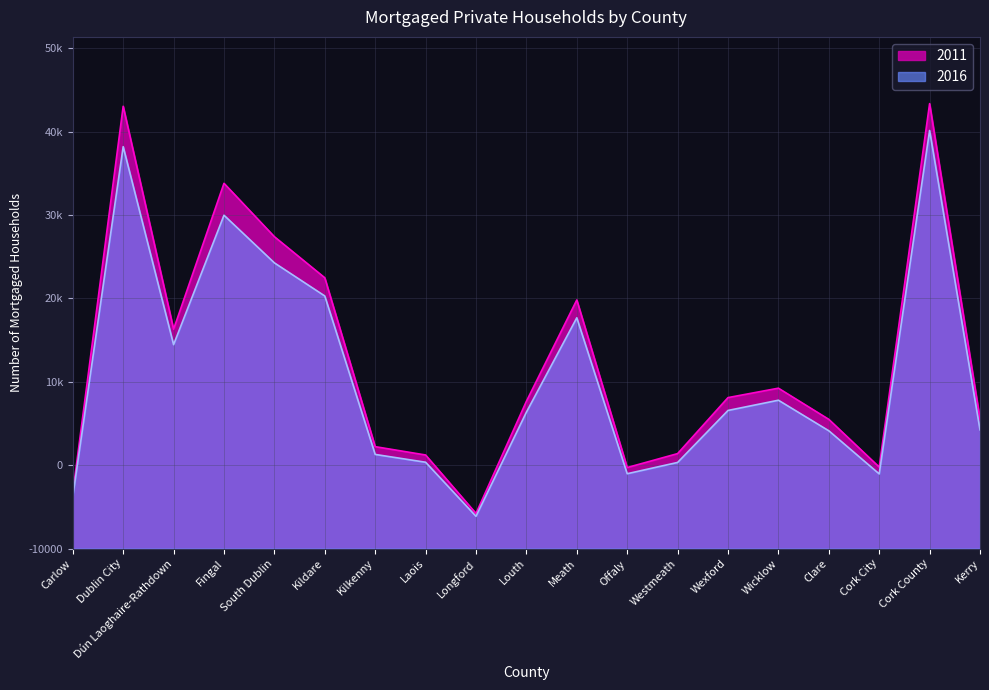

At Cork County, list the series in order from smallest to largest.

2016, 2011